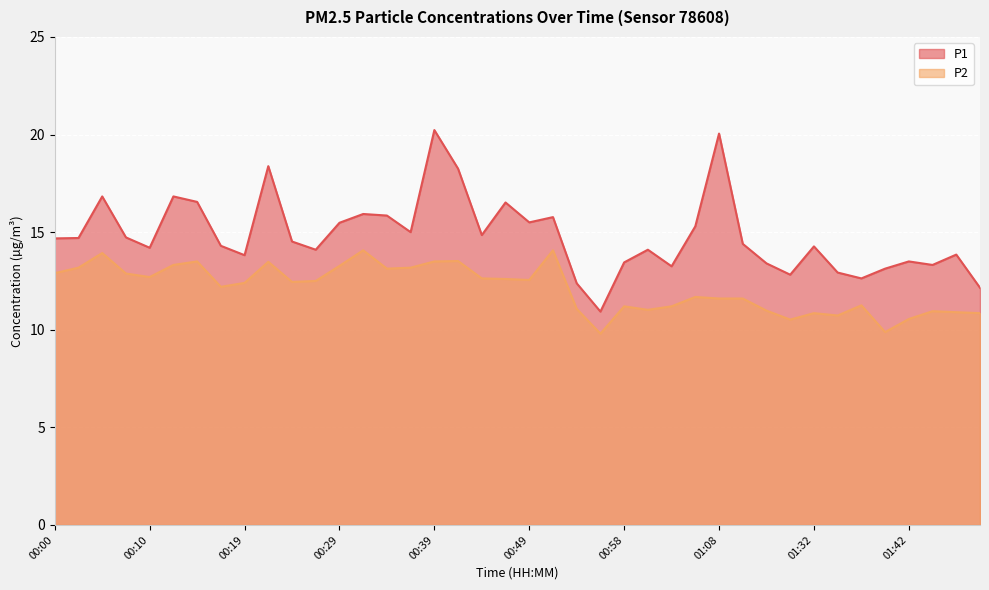

Does the chart display data point markers on the line(s)?

No